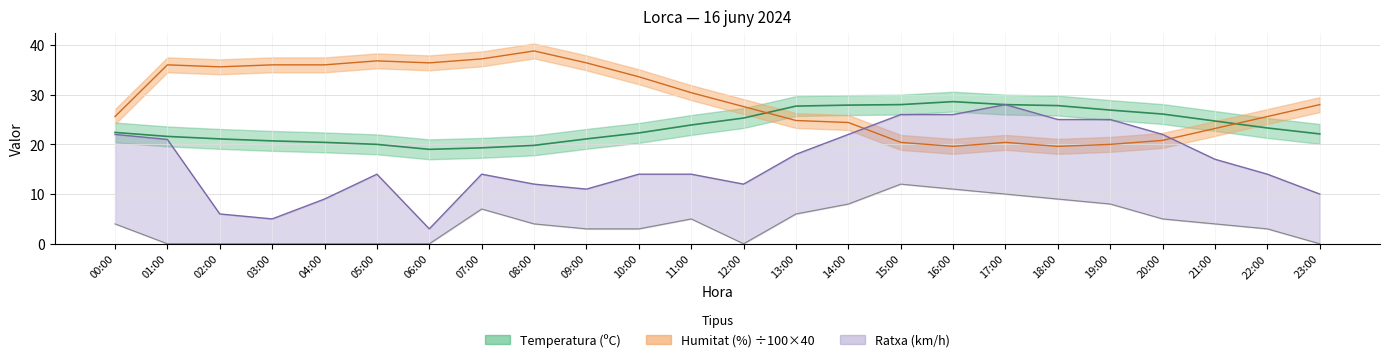

What is the average value of the Temperatura (C) series?

23.7